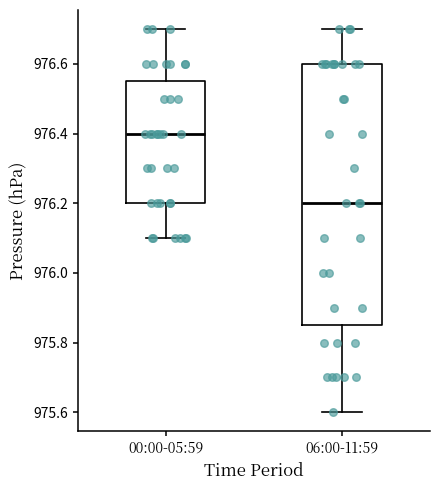

Reading left to right, read every box against the y-axis: the position of its median line, the range the box covers, and the ends of its whiskers. The values are not printed on the chart, so give them approximately, as read against the axis.

00:00-05:59: median 976.40, box 976.20 to 976.56, whiskers 976.10 to 976.70
06:00-11:59: median 976.20, box 975.86 to 976.60, whiskers 975.60 to 976.70